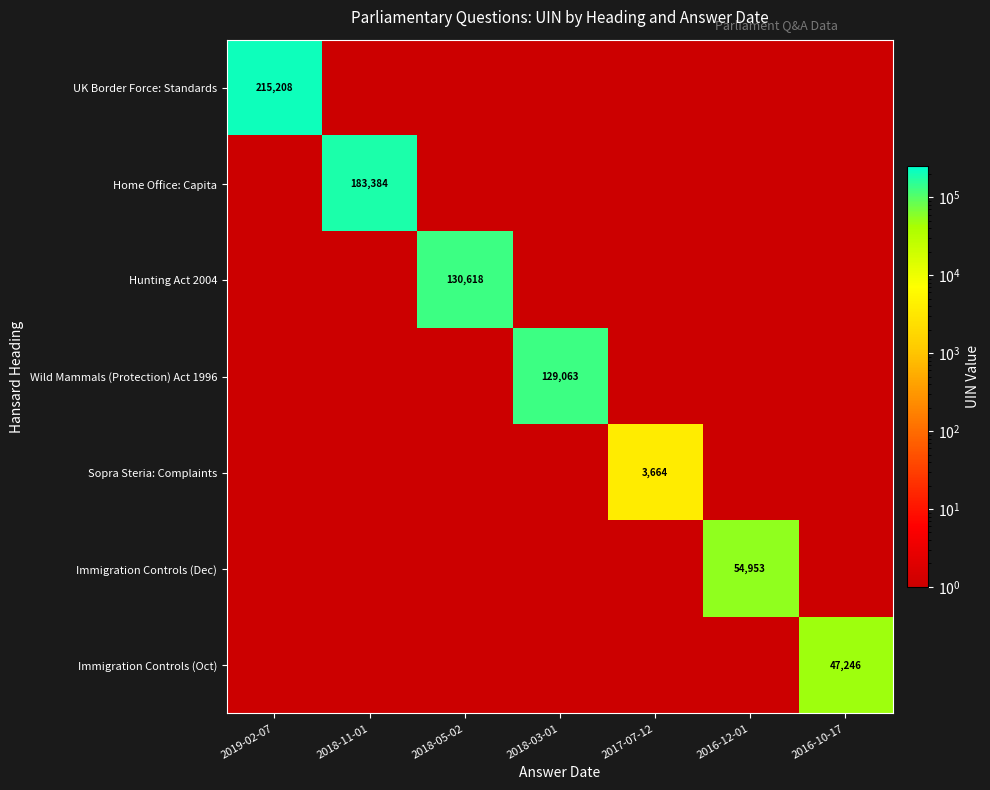

What is the average value of the UK Border Force: Standards series?

30745